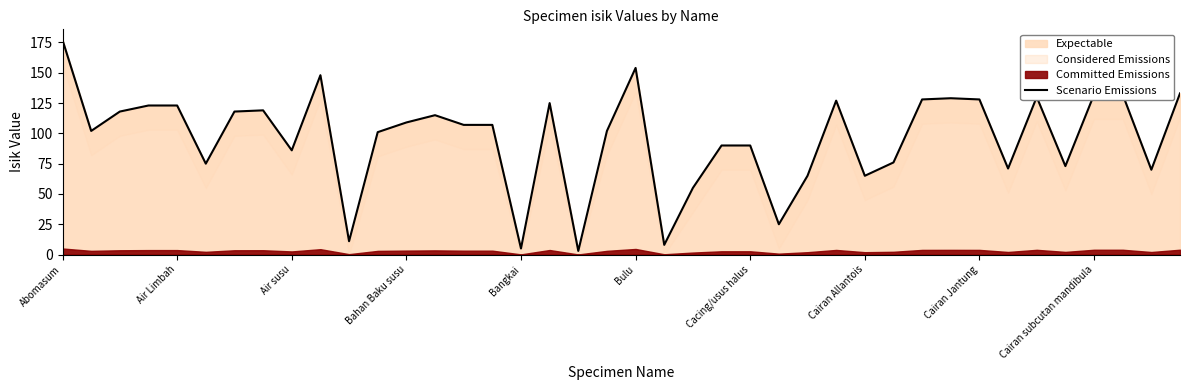

The Expectable series shows 90 at Cacing/usus halus. True or false?

True